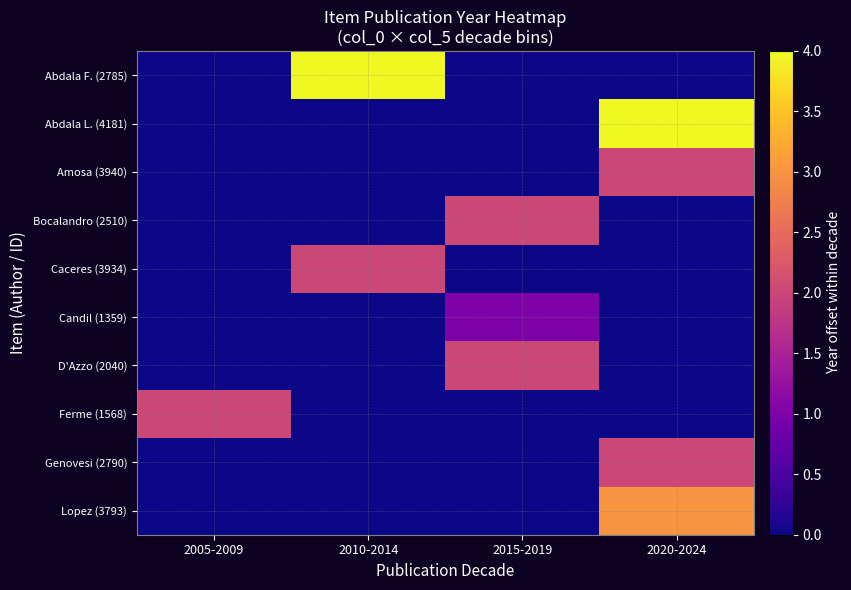

At which category is the sum across all series the highest?

2020-2024